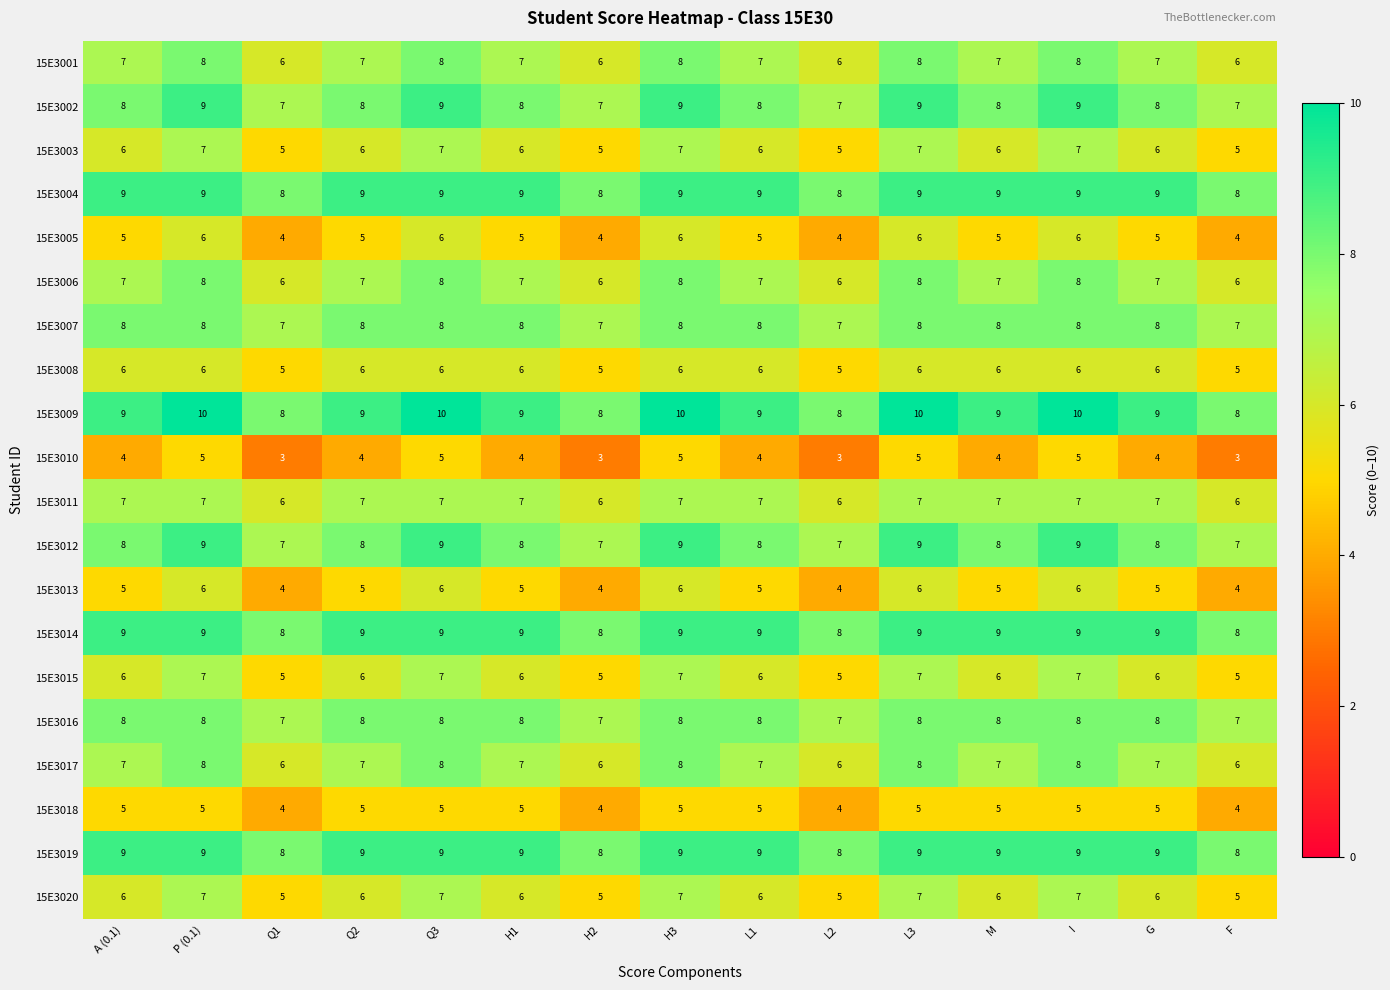

What value does the 15E3001 series have at I?

8